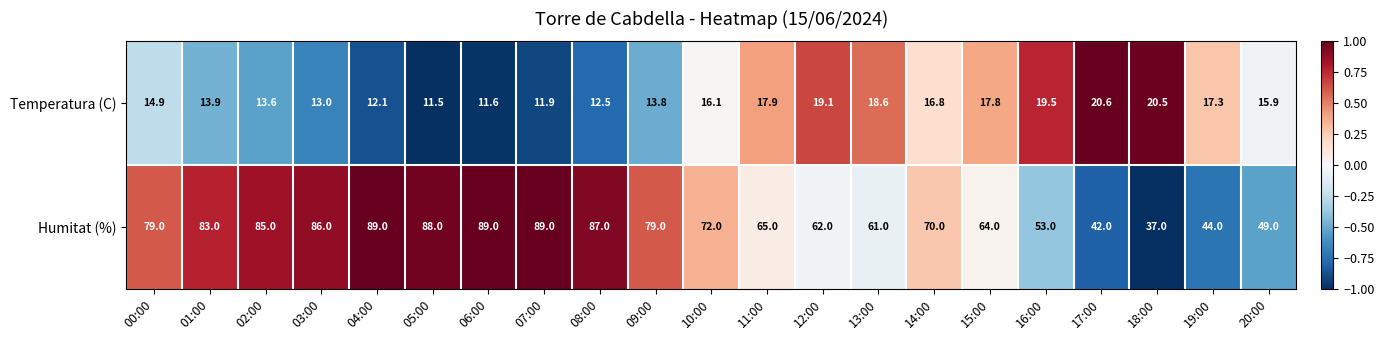

How many values in the Temperatura (C) series exceed 15?

11